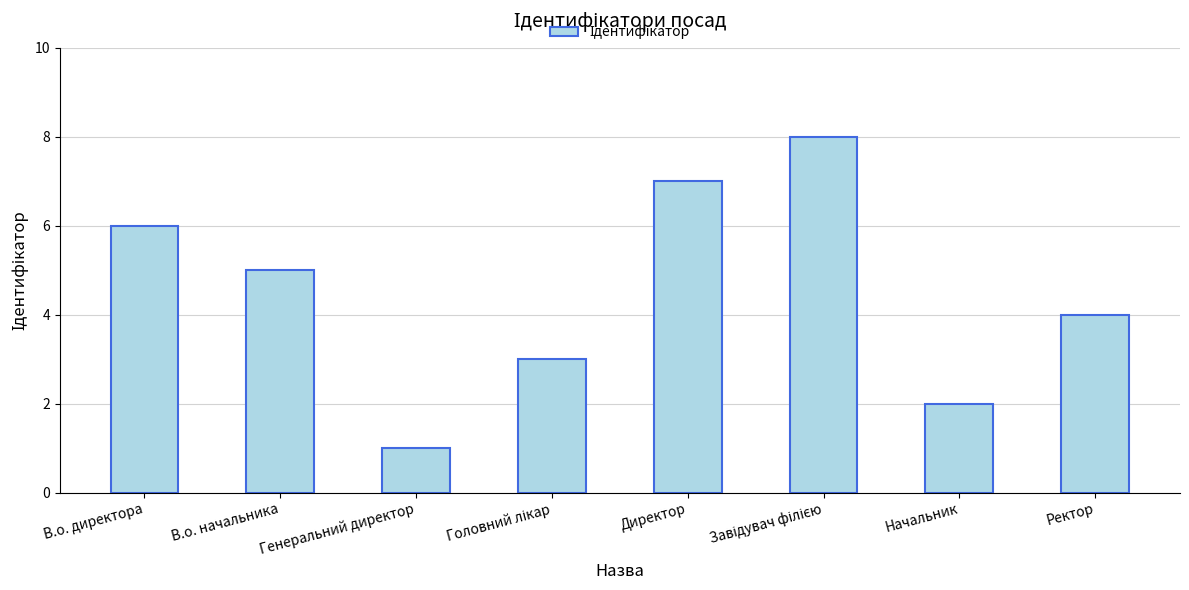

What is the difference between the values at Ректор and Директор?

3